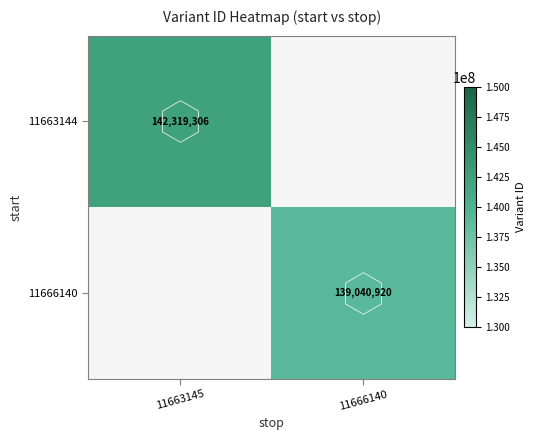

Which label corresponds to the smallest value in the chart?

11666140